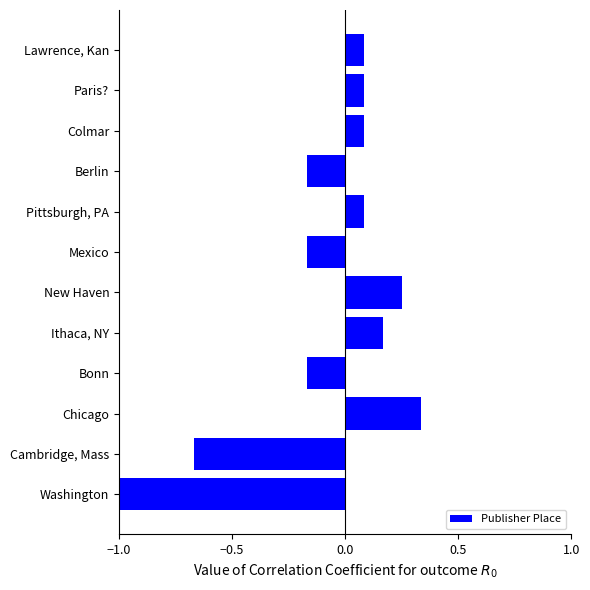

Is it true that the value at Paris? is 0.1?

True